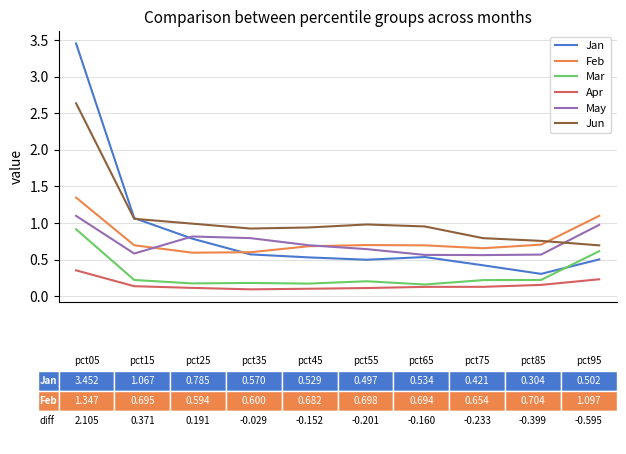

True or false: Jan and Apr cross at least once.

False